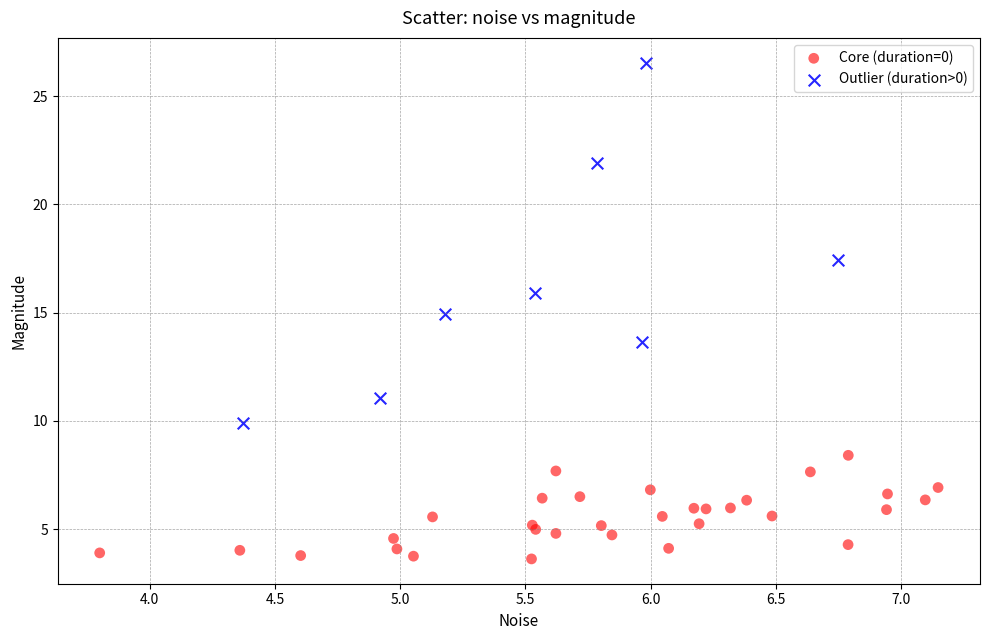

Which series contains the highest Y value?

Outlier (duration>0)